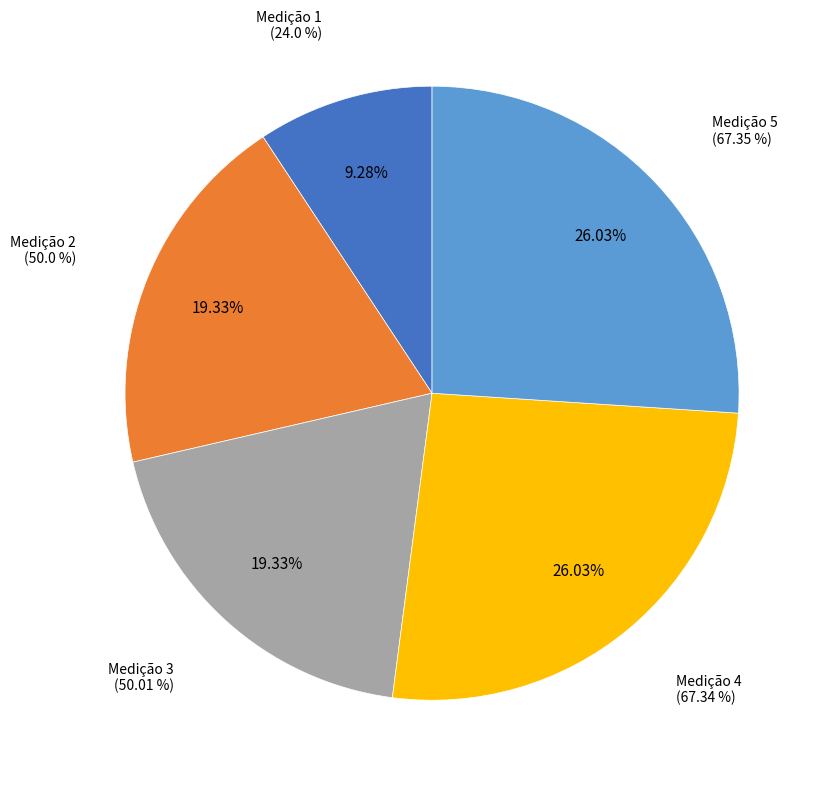

Which has a higher value, Medição 4 or Medição 1?

Medição 4